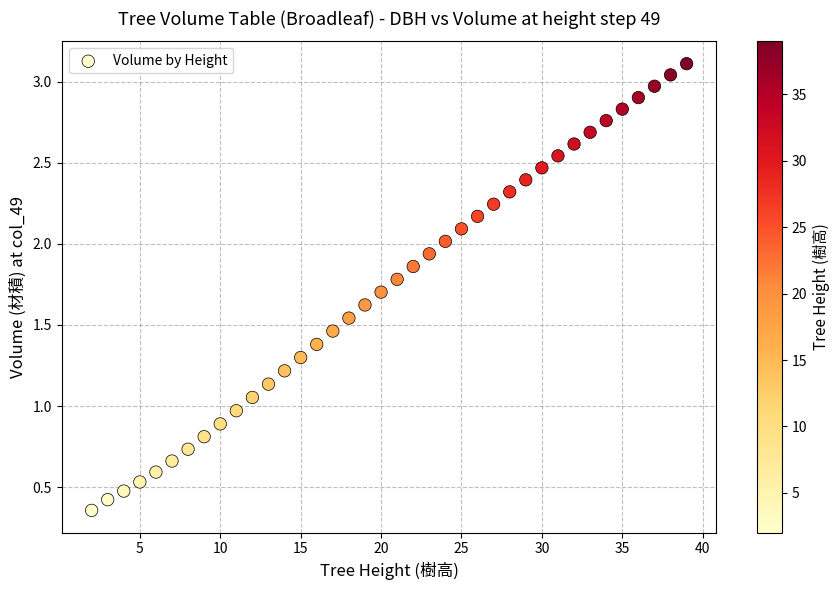

What is the range of X values (max minus min)?

37.0